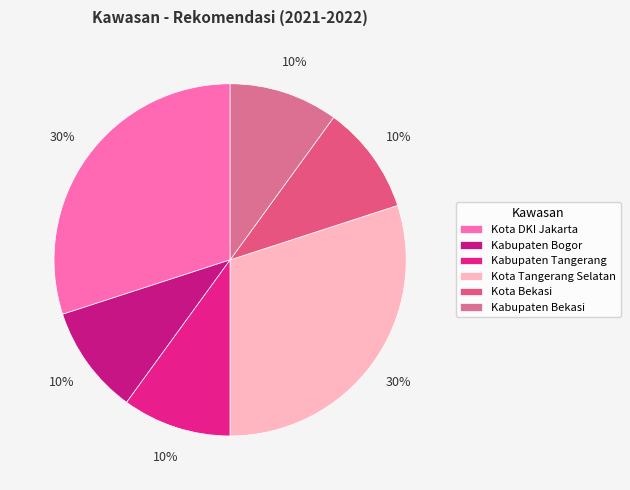

Is it true that Kabupaten Bogor is 10% of the pie?

True